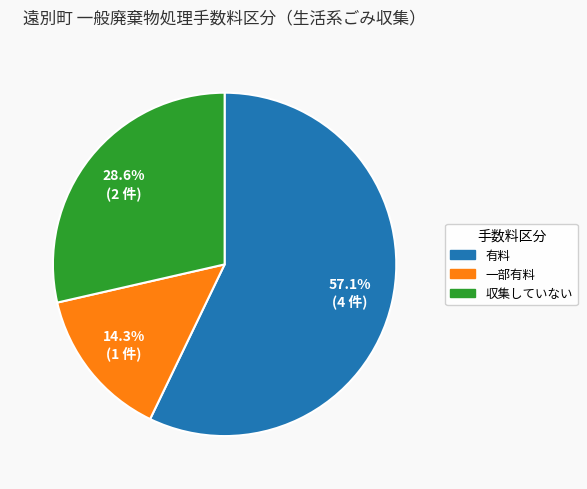

What is the smallest slice in the pie chart?

一部有料